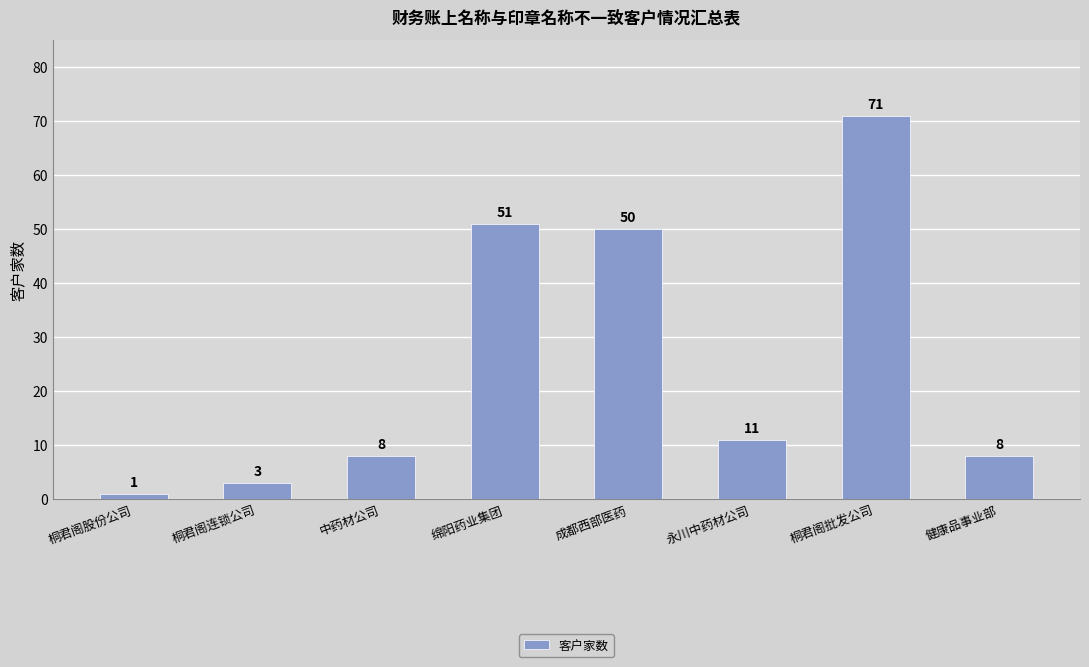

Is it true that the value at 永川中药材公司 is 11?

True